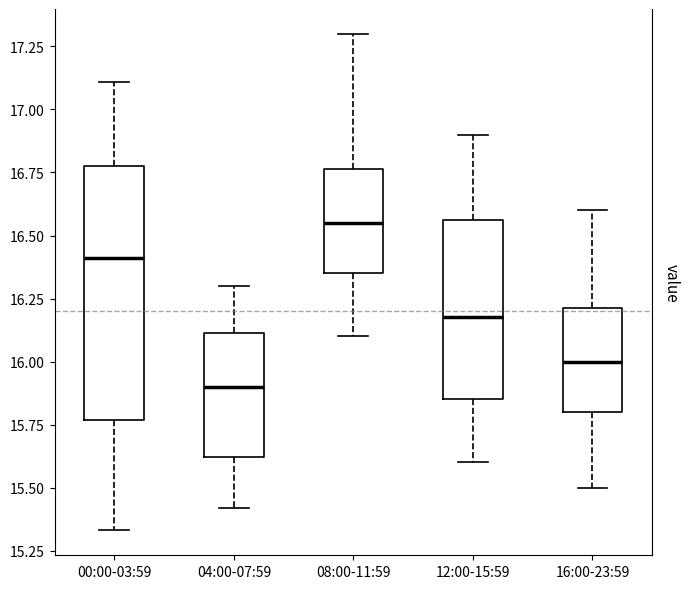

Where does the lower whisker of the box for 16:00-23:59 end on the y-axis? The values are not printed on the chart, so give them approximately, as read against the axis.

15.50